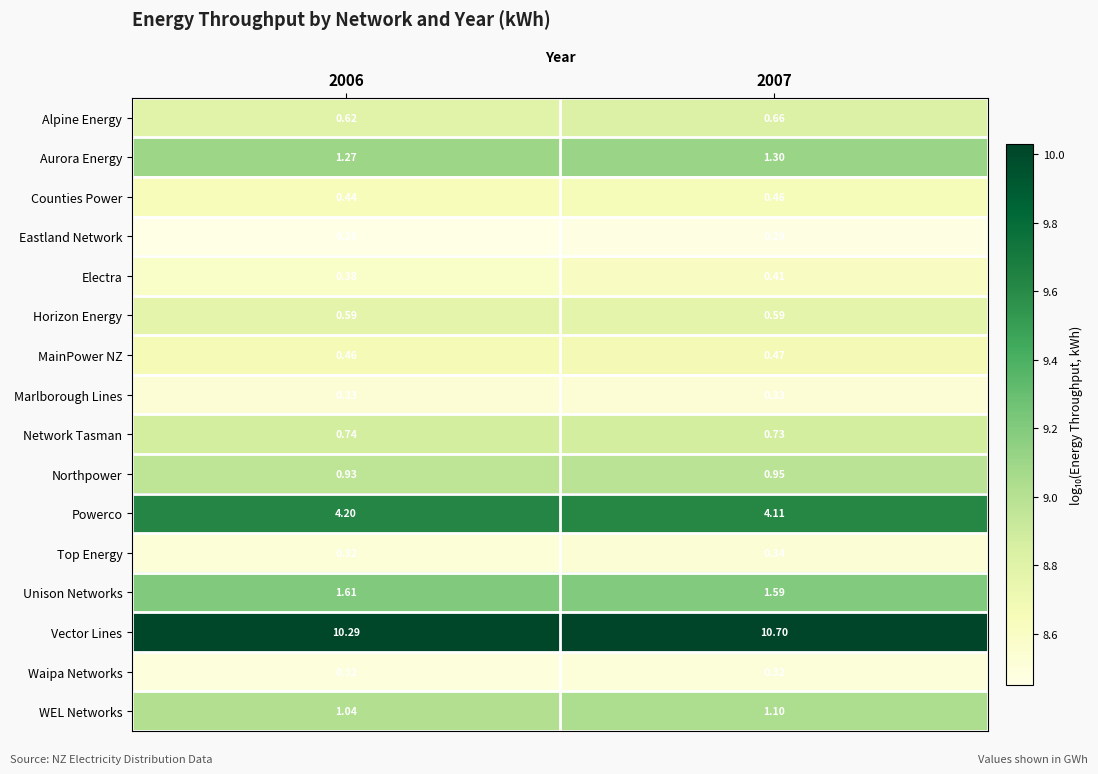

Which series has the largest range (max minus min)?

Vector Lines